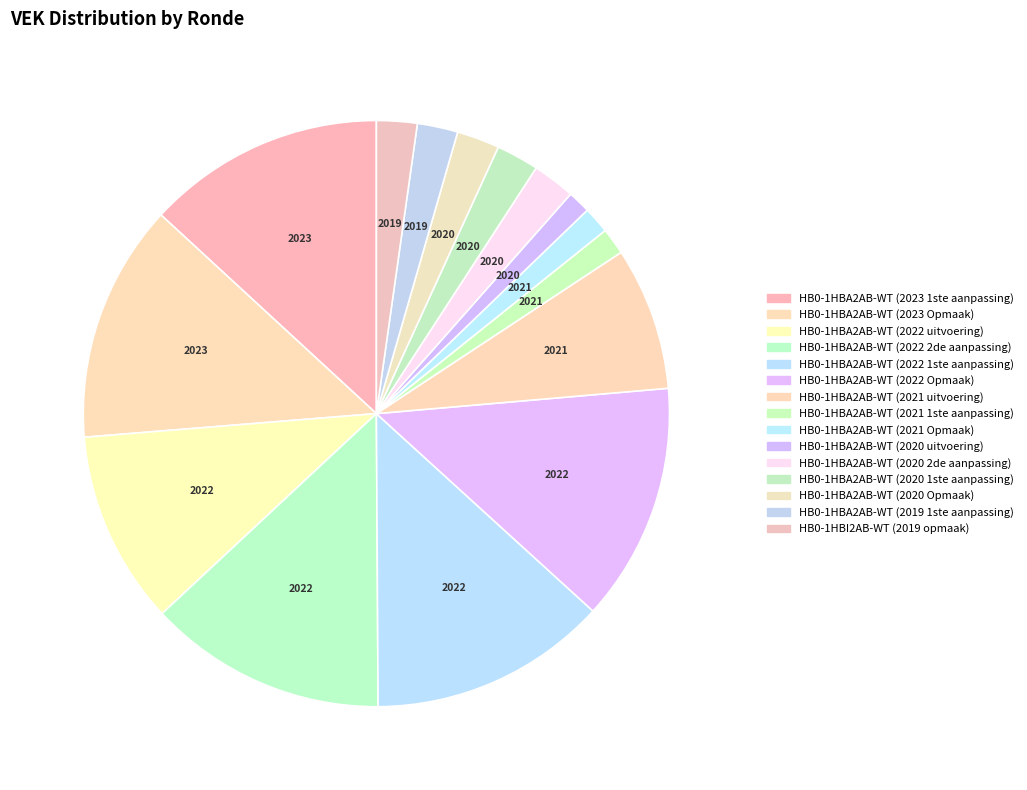

How many slices are in this pie chart?

15